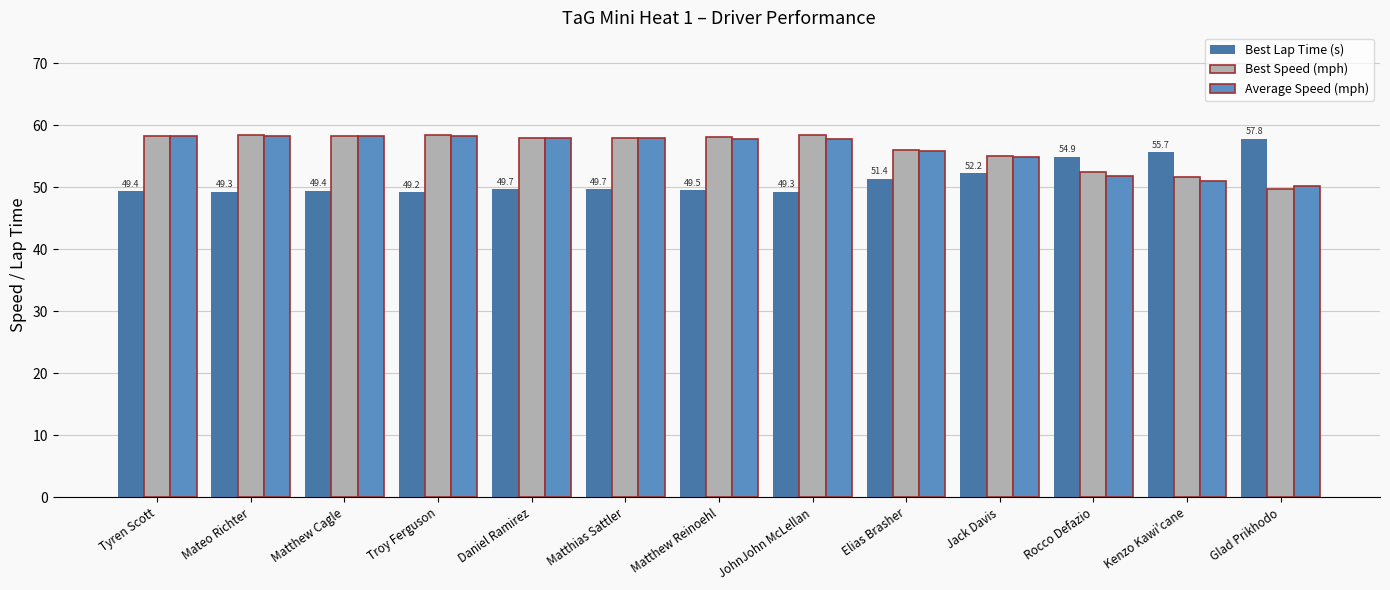

The value of Best Speed (mph) at Kenzo Kawi'cane is 27.4. True or false?

False